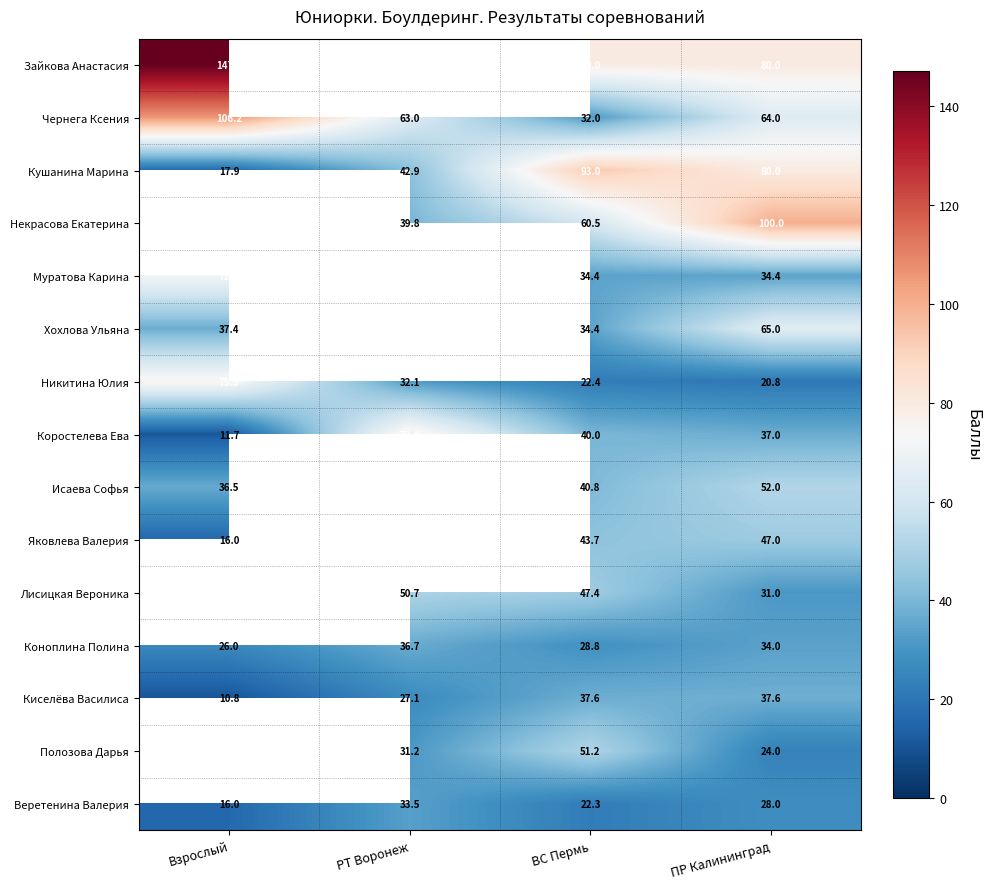

Is the value of Некрасова Екатерина at ВС Пермь greater than the value of Яковлева Валерия at ПР Калининград?

Yes